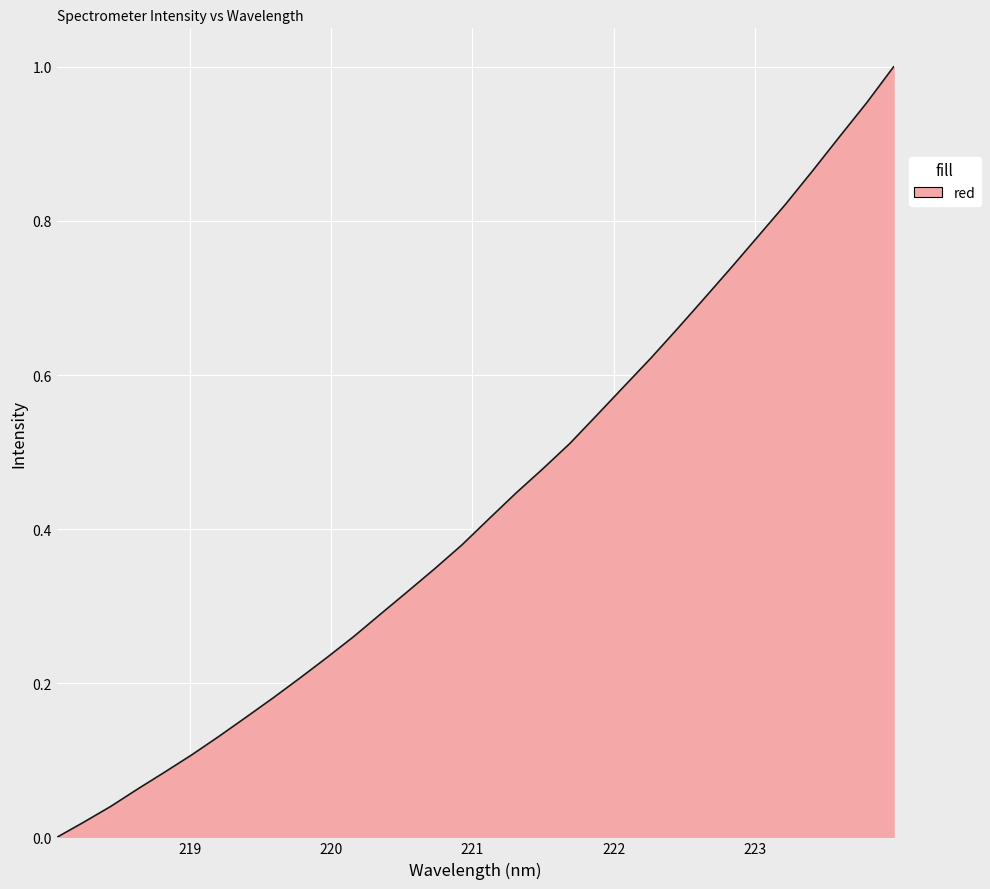

Is this an area chart (filled region under the line)?

Yes